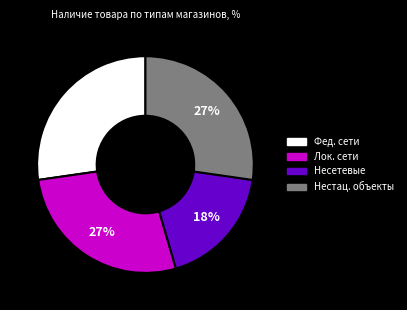

To the nearest percent, what is the difference between the largest and smallest slice percentages?

9%